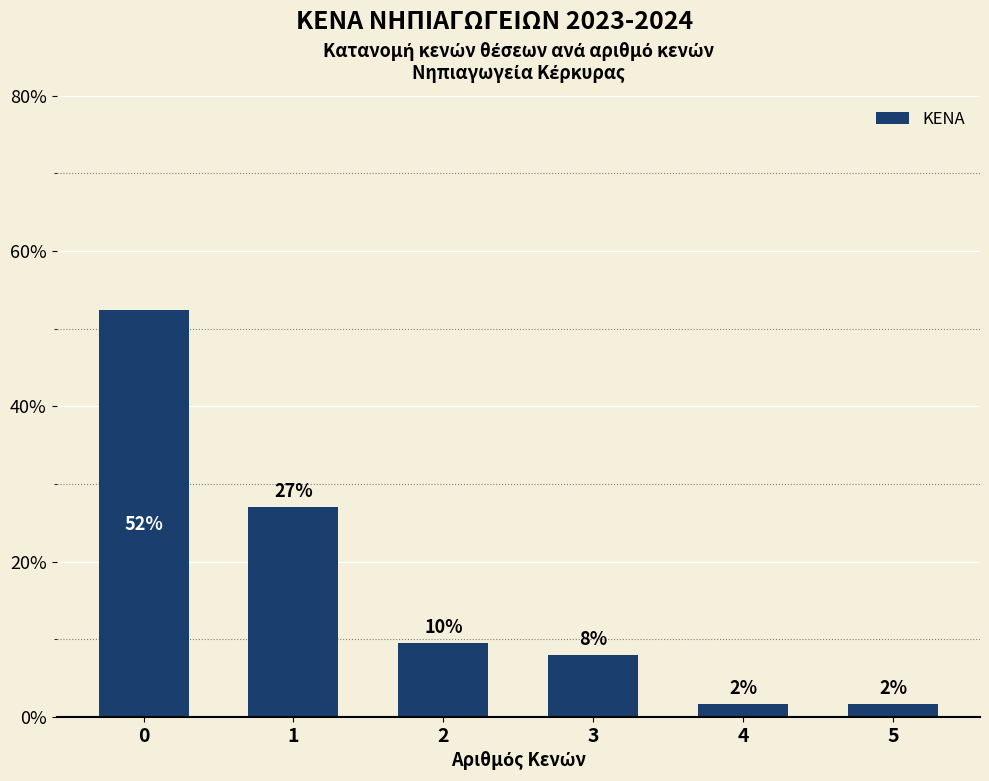

What is the average value?

16.7